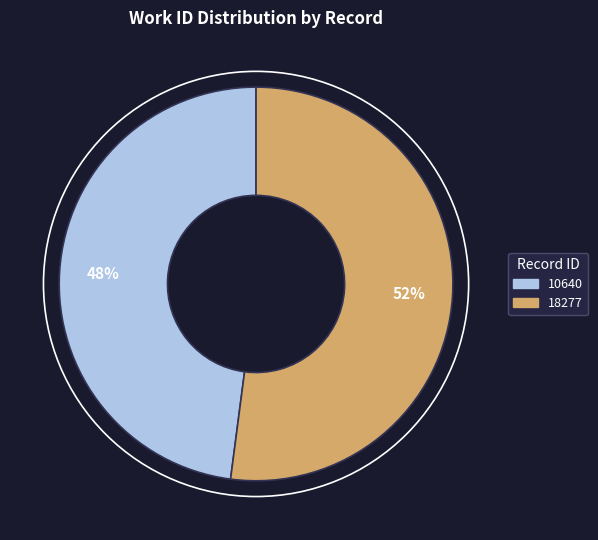

Count the number of slices in the pie.

2